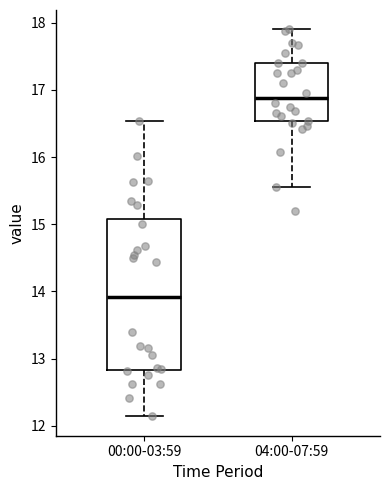

Which box is the tallest, from its lower edge to its upper edge?

00:00-03:59